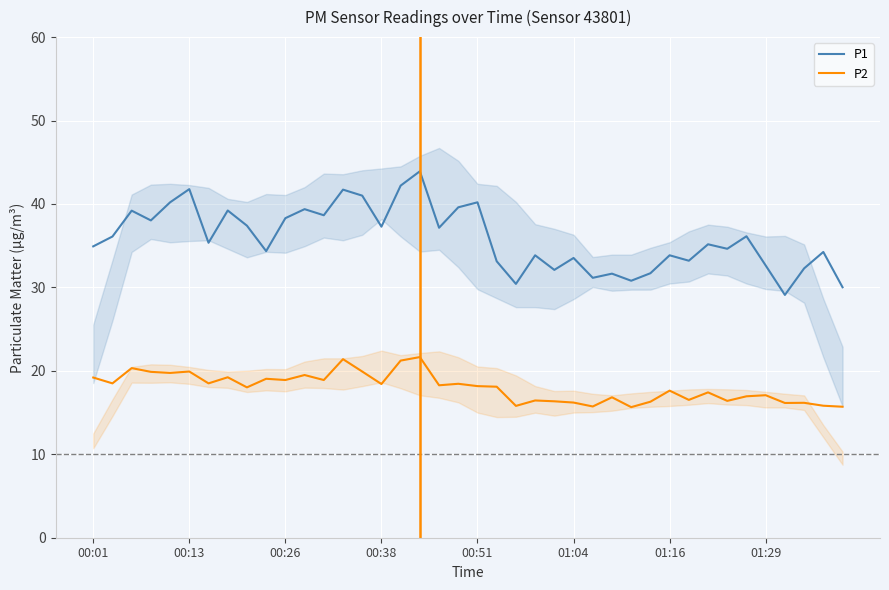

What is the total value across all series at 37?

48.5